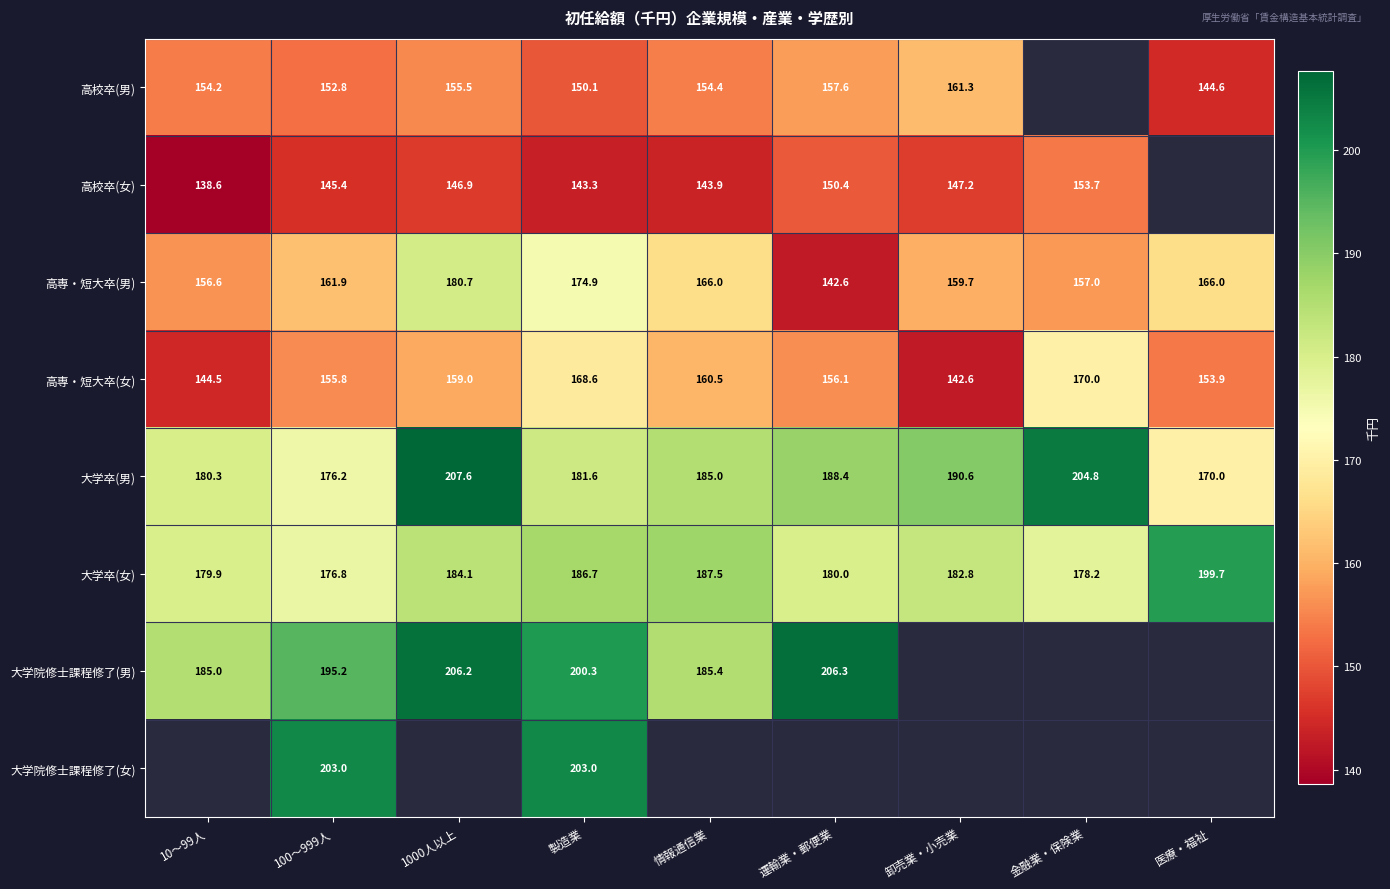

True or false: 大学卒(女) has a value of 184.1 at 1000人以上.

True